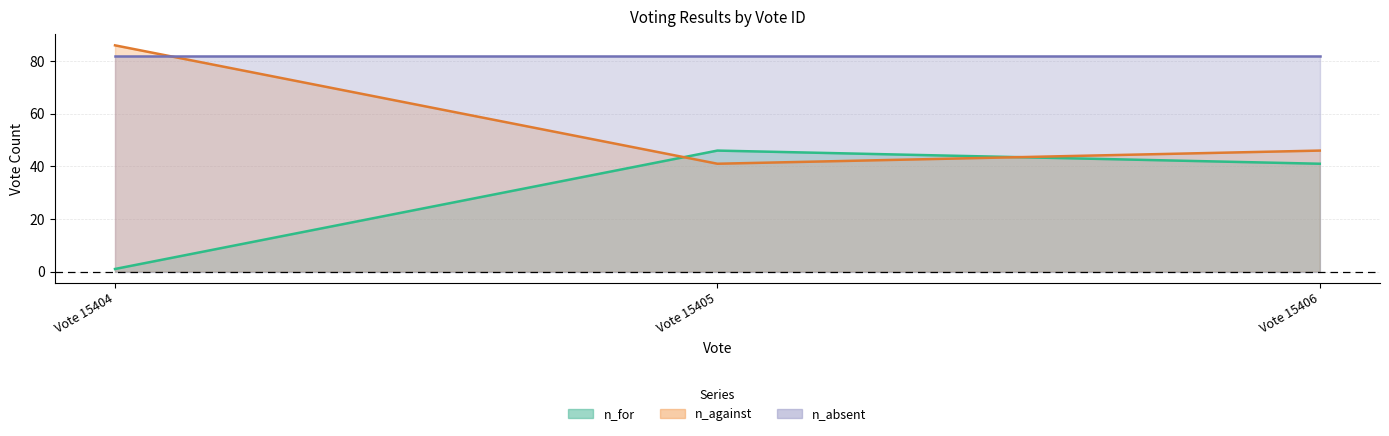

What is the difference between the n_for values at Vote 15406 and Vote 15404?

40